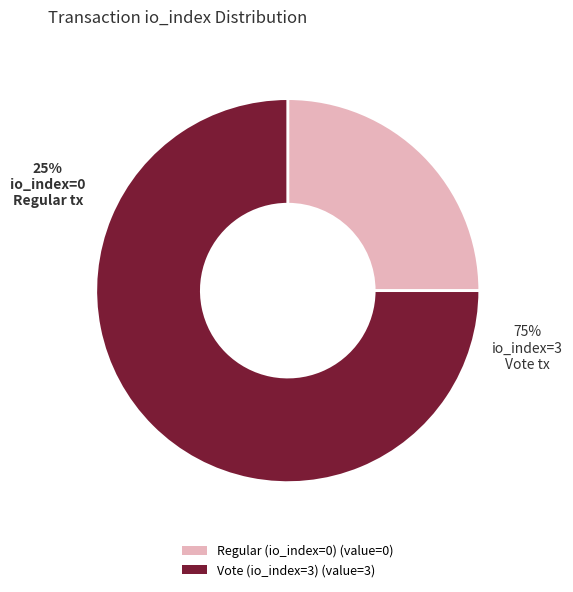

What percentage do Regular (io_index=0) and Vote (io_index=3) together represent?

100.0%